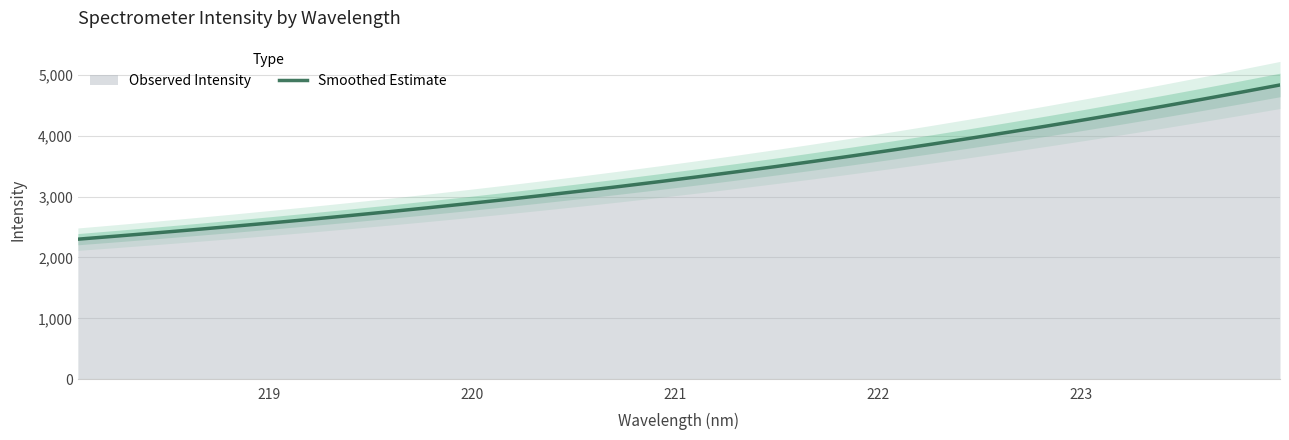

What is the maximum value for Smoothed Estimate?

4830.5